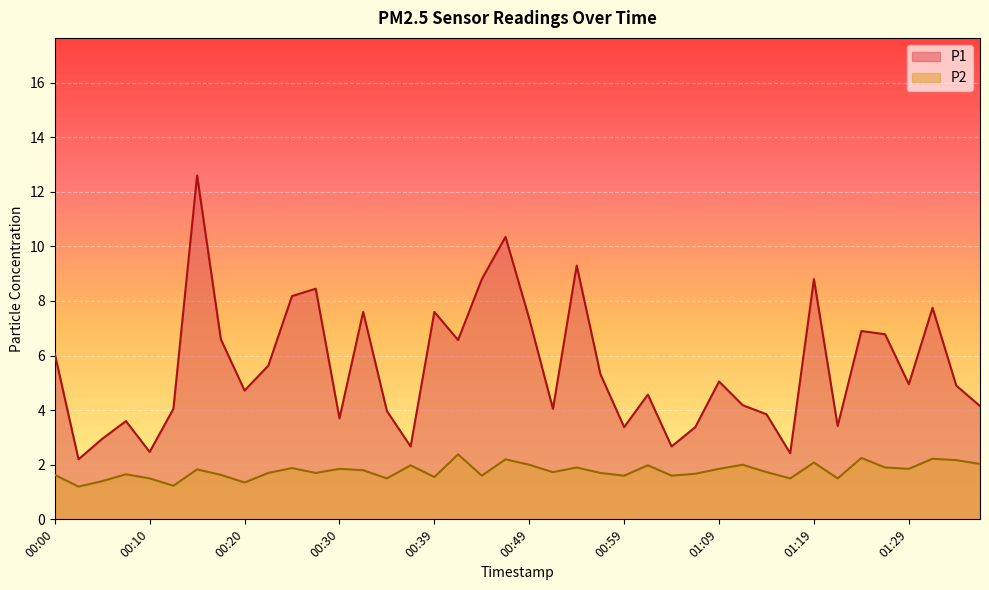

What is the spread (max minus min) of values at 00:37?

0.7